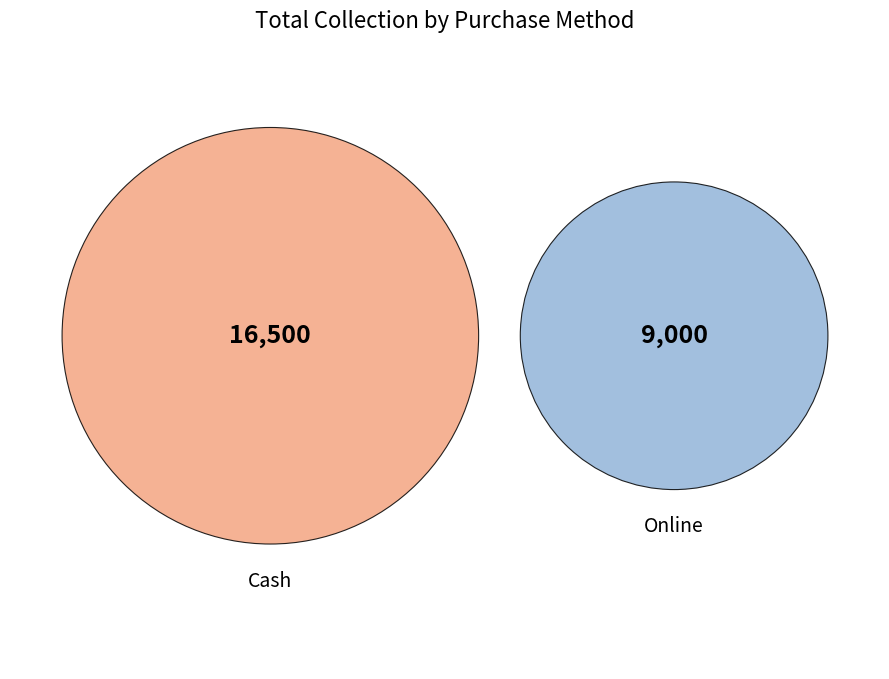

Between Cash and Online, which is larger?

Cash